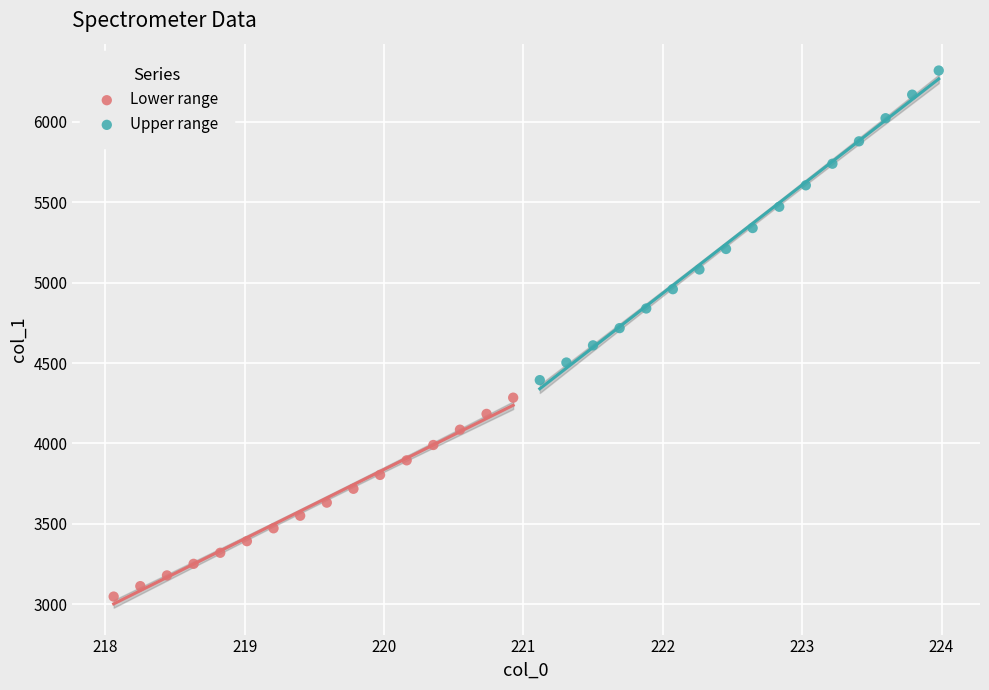

Which series has the largest Y range (max minus min)?

Upper range